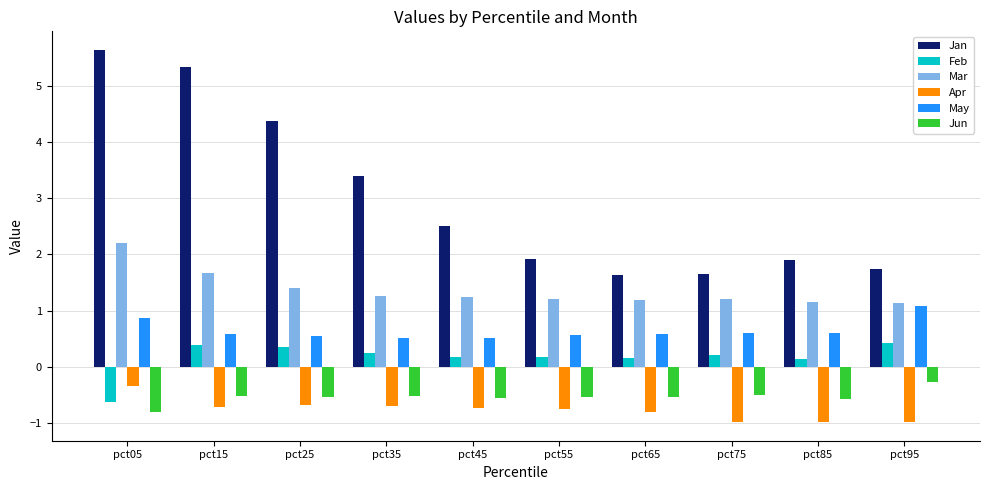

What is the sum of the May values at pct95 and pct05?

1.9